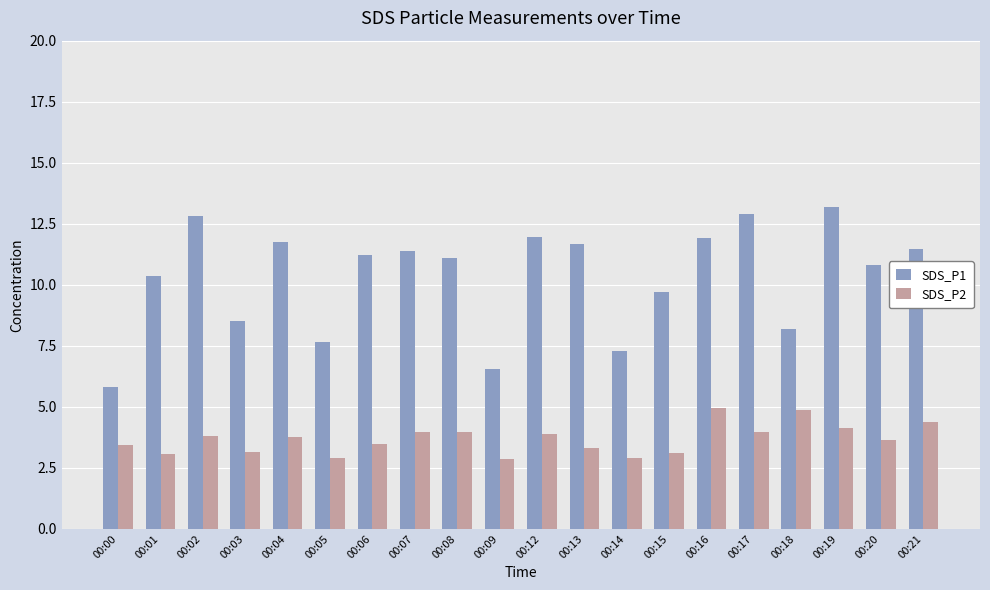

Count the number of data series in this chart.

2